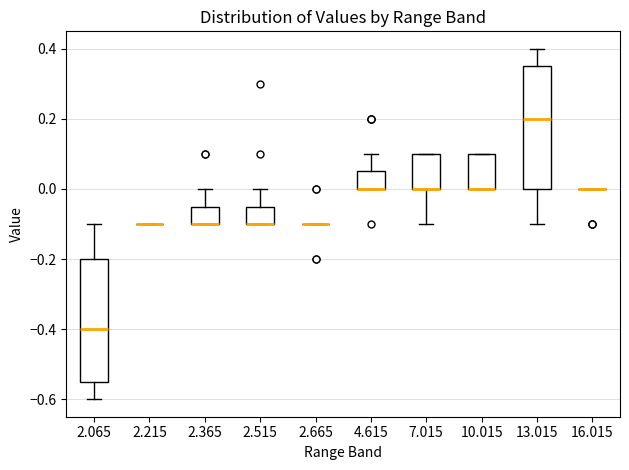

Where is the lower edge of the box at x = 2.515 on the y-axis? The values are not printed on the chart, so give them approximately, as read against the axis.

-0.10